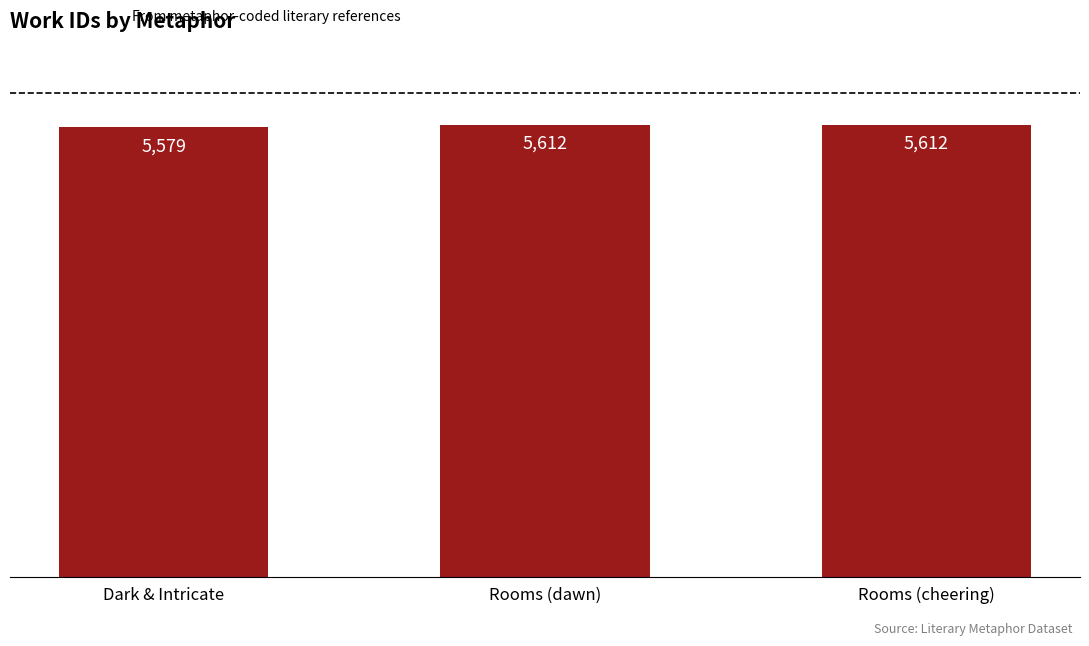

What is the average value?

5601